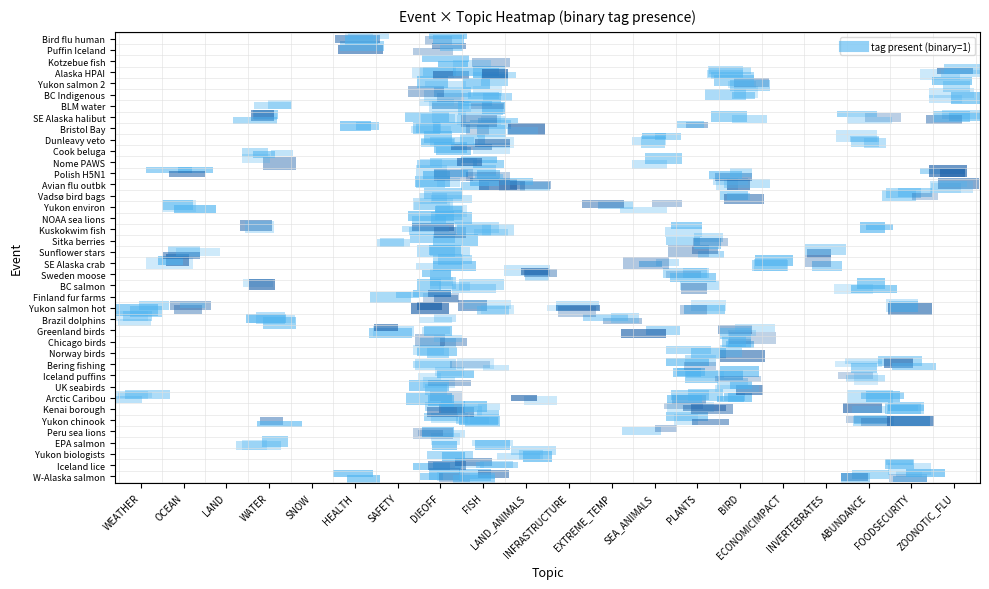

Which series has the largest total across all categories?

DIEOFF